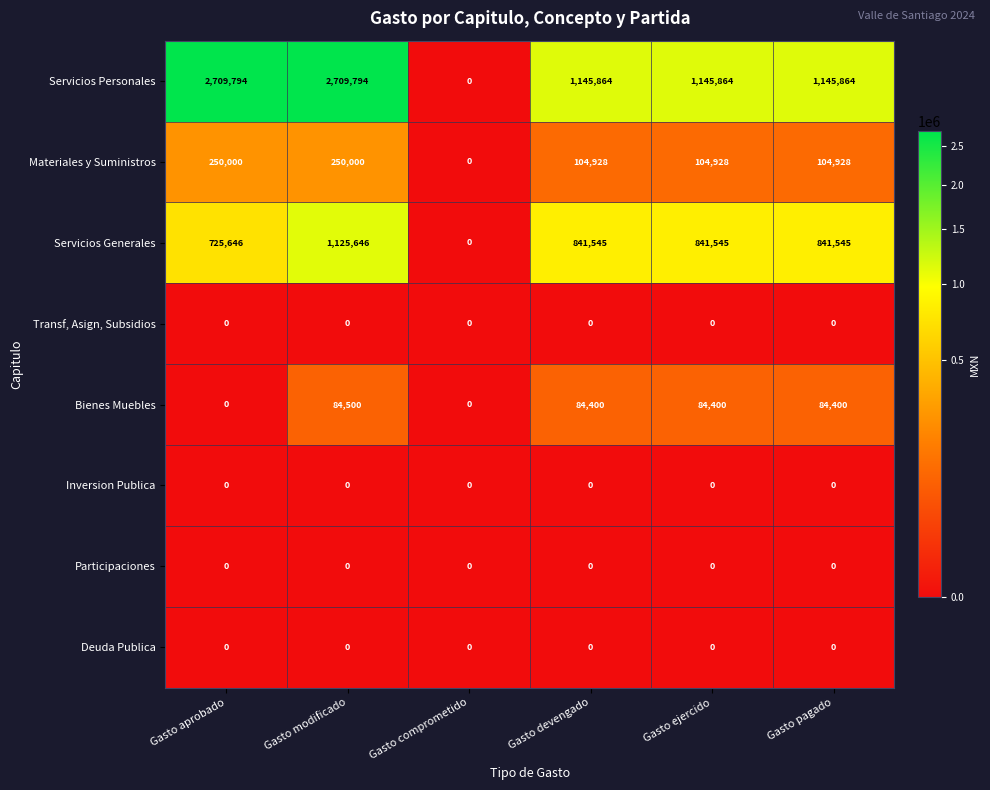

What is the difference between the highest and lowest values at Gasto ejercido?

1145864